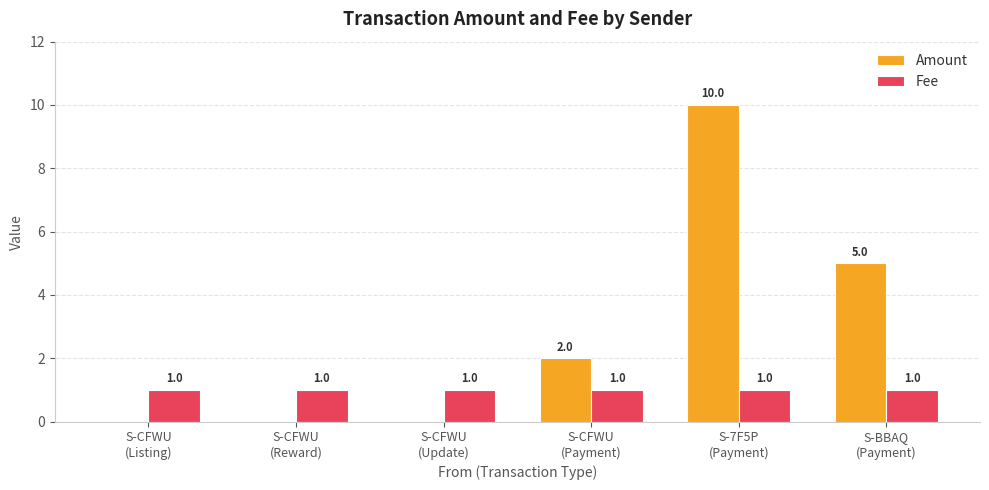

What is the sum of all Fee values?

6